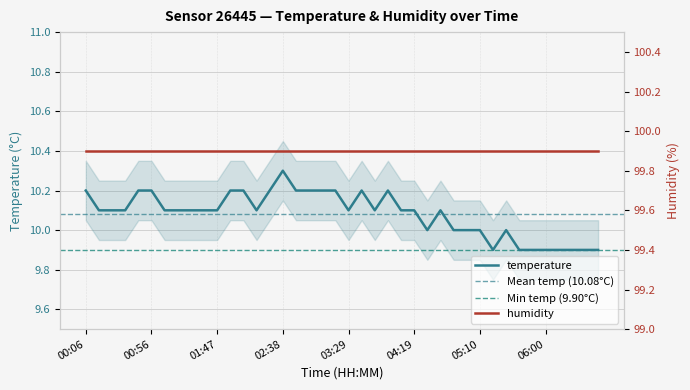

What is the maximum value shown in the chart?

10.3